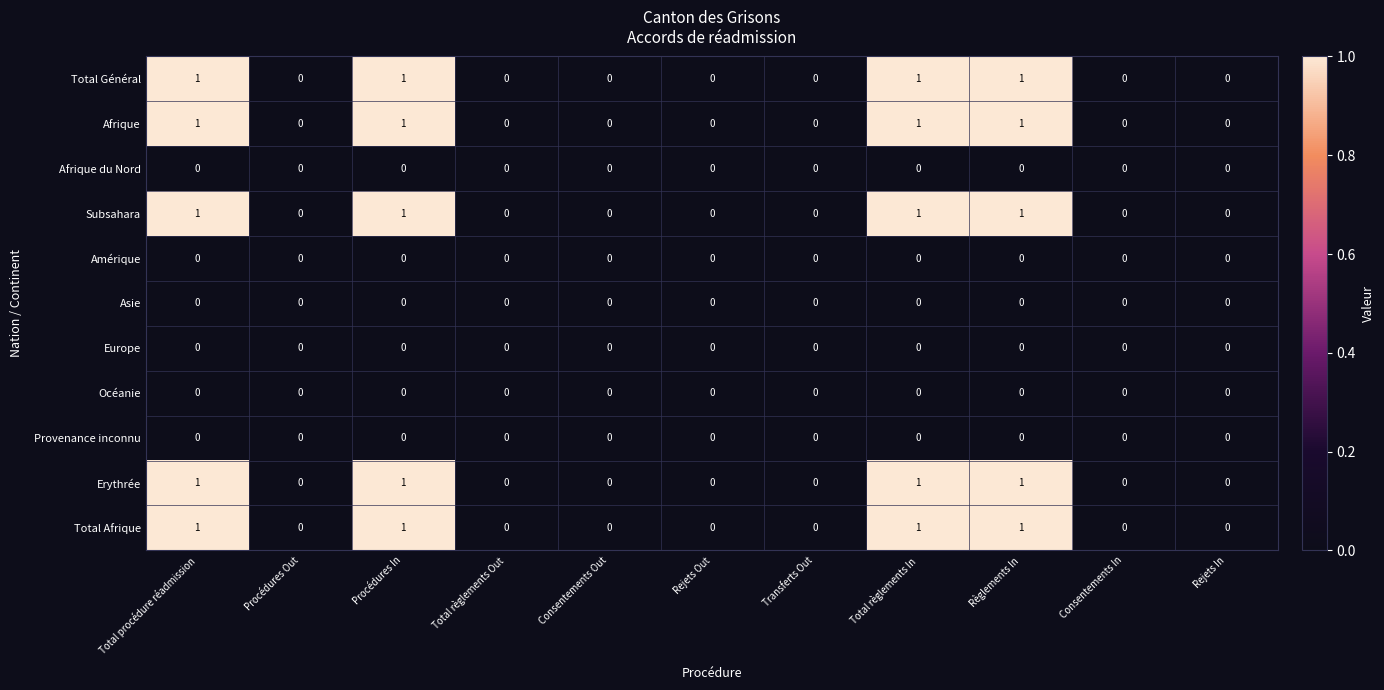

What is the sum of all Total Afrique values?

4